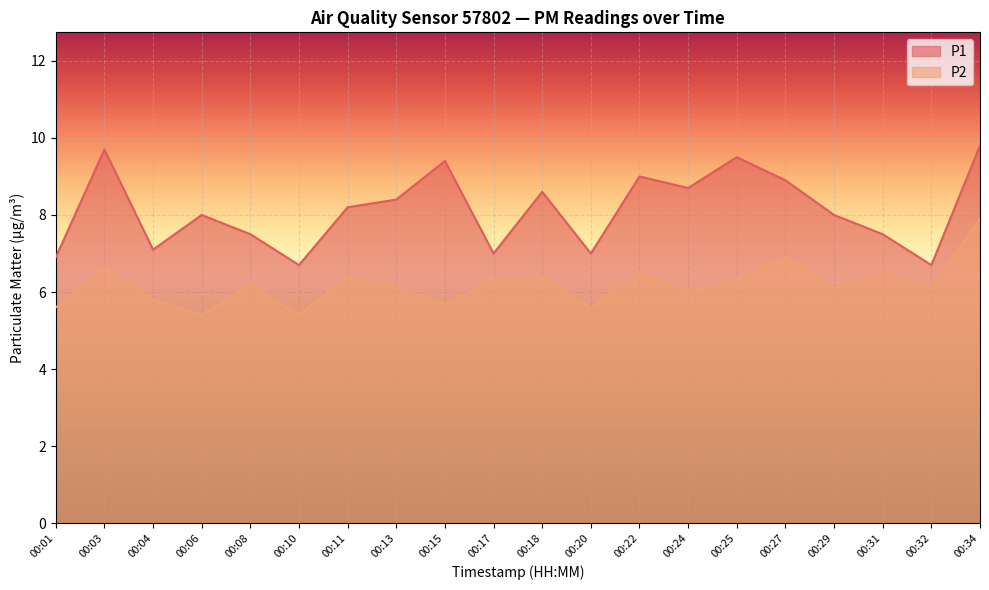

The P2 series shows 6.0 at 00:24. True or false?

True